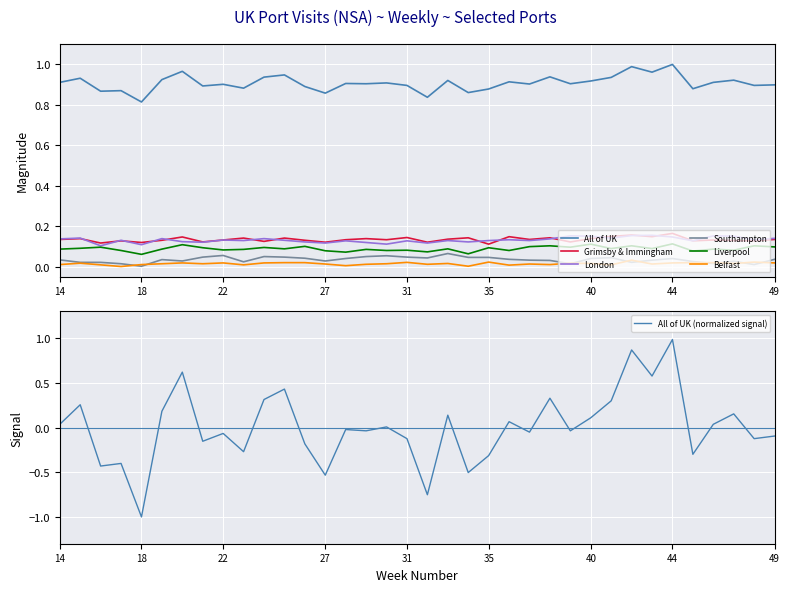

Reading left to right, transcribe all the data shown in this chart.

All of UK: 14=0.9	15=0.9	16=0.9	17=0.9	18=0.8	19=0.9	20=1.0	21=0.9	22=0.9	23=0.9	24=0.9	25=0.9	26=0.9	27=0.9	28=0.9	29=0.9	30=0.9	31=0.9	32=0.8	33=0.9	34=0.9	35=0.9	36=0.9	37=0.9	38=0.9	39=0.9	40=0.9	41=0.9	42=1.0	43=1.0	44=1.0	45=0.9	46=0.9	47=0.9	48=0.9	49=0.9
Grimsby & Immingham: 14=0.1	15=0.1	16=0.1	17=0.1	18=0.1	19=0.1	20=0.1	21=0.1	22=0.1	23=0.1	24=0.1	25=0.1	26=0.1	27=0.1	28=0.1	29=0.1	30=0.1	31=0.1	32=0.1	33=0.1	34=0.1	35=0.1	36=0.1	37=0.1	38=0.1	39=0.1	40=0.1	41=0.1	42=0.2	43=0.1	44=0.2	45=0.1	46=0.1	47=0.1	48=0.1	49=0.1
London: 14=0.1	15=0.1	16=0.1	17=0.1	18=0.1	19=0.1	20=0.1	21=0.1	22=0.1	23=0.1	24=0.1	25=0.1	26=0.1	27=0.1	28=0.1	29=0.1	30=0.1	31=0.1	32=0.1	33=0.1	34=0.1	35=0.1	36=0.1	37=0.1	38=0.1	39=0.2	40=0.2	41=0.1	42=0.2	43=0.2	44=0.1	45=0.1	46=0.2	47=0.2	48=0.1	49=0.1
Southampton: 14=0.0	15=0.0	16=0.0	17=0.0	18=0.0	19=0.0	20=0.0	21=0.0	22=0.1	23=0.0	24=0.0	25=0.0	26=0.0	27=0.0	28=0.0	29=0.0	30=0.1	31=0.0	32=0.0	33=0.1	34=0.0	35=0.0	36=0.0	37=0.0	38=0.0	39=0.0	40=0.0	41=0.0	42=0.0	43=0.0	44=0.0	45=0.0	46=0.0	47=0.0	48=0.0	49=0.0
Liverpool: 14=0.1	15=0.1	16=0.1	17=0.1	18=0.1	19=0.1	20=0.1	21=0.1	22=0.1	23=0.1	24=0.1	25=0.1	26=0.1	27=0.1	28=0.1	29=0.1	30=0.1	31=0.1	32=0.1	33=0.1	34=0.1	35=0.1	36=0.1	37=0.1	38=0.1	39=0.1	40=0.1	41=0.1	42=0.1	43=0.1	44=0.1	45=0.1	46=0.1	47=0.1	48=0.1	49=0.1
Belfast: 14=0.0	15=0.0	16=0.0	17=0.0	18=0.0	19=0.0	20=0.0	21=0.0	22=0.0	23=0.0	24=0.0	25=0.0	26=0.0	27=0.0	28=0.0	29=0.0	30=0.0	31=0.0	32=0.0	33=0.0	34=0.0	35=0.0	36=0.0	37=0.0	38=0.0	39=0.0	40=0.0	41=0.0	42=0.0	43=0.0	44=0.0	45=0.0	46=0.0	47=0.0	48=0.0	49=0.0